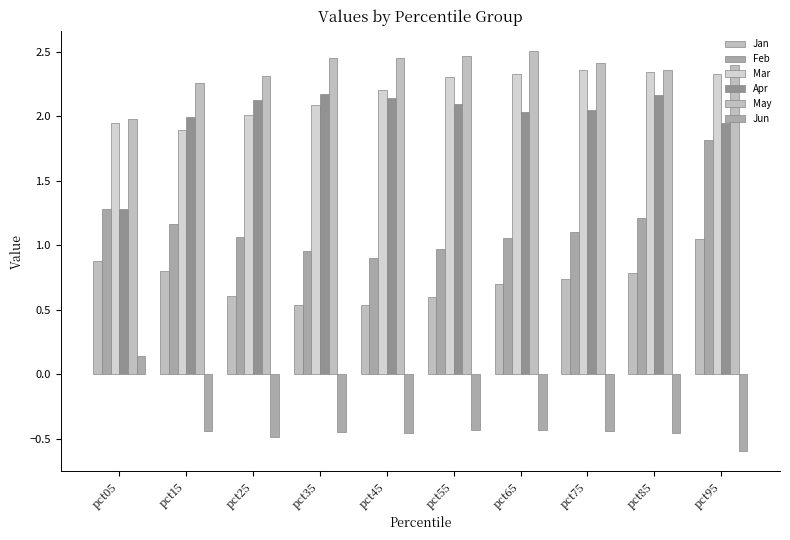

Between pct05 and pct95, which series saw the biggest shift?

Jun